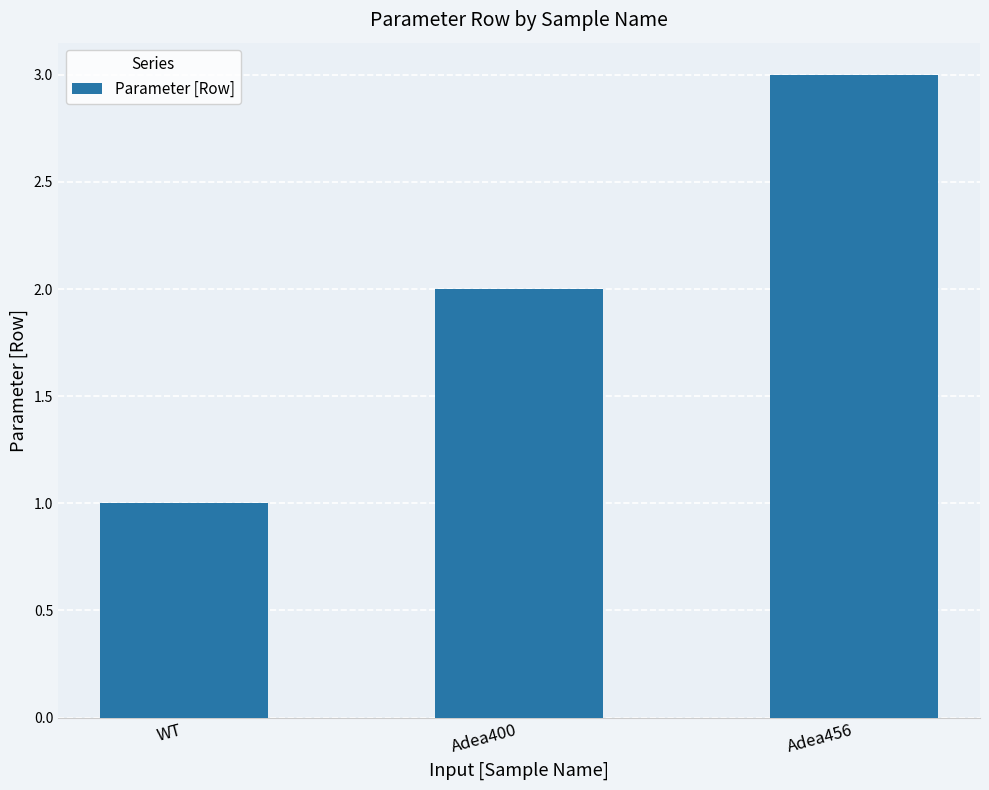

What is the change in value from WT to Adea400?

+1